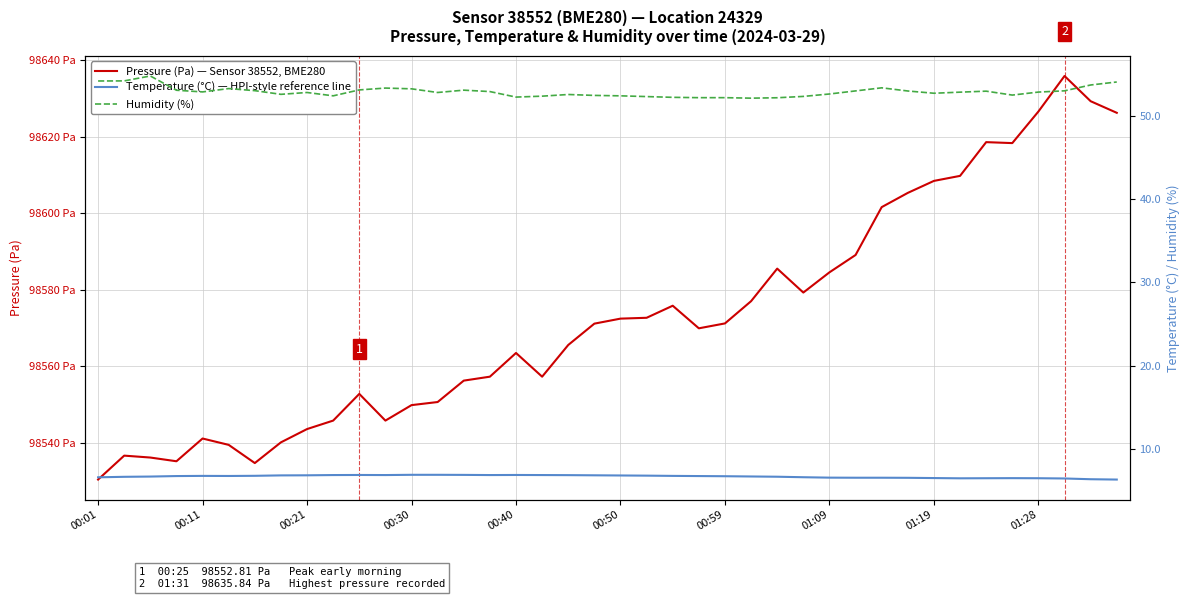

Does the chart have visible grid lines?

Yes